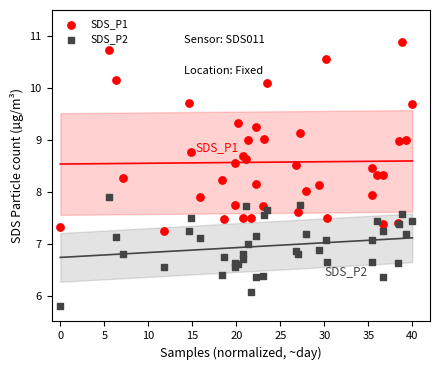

Which series has the largest Y range (max minus min)?

SDS_P1